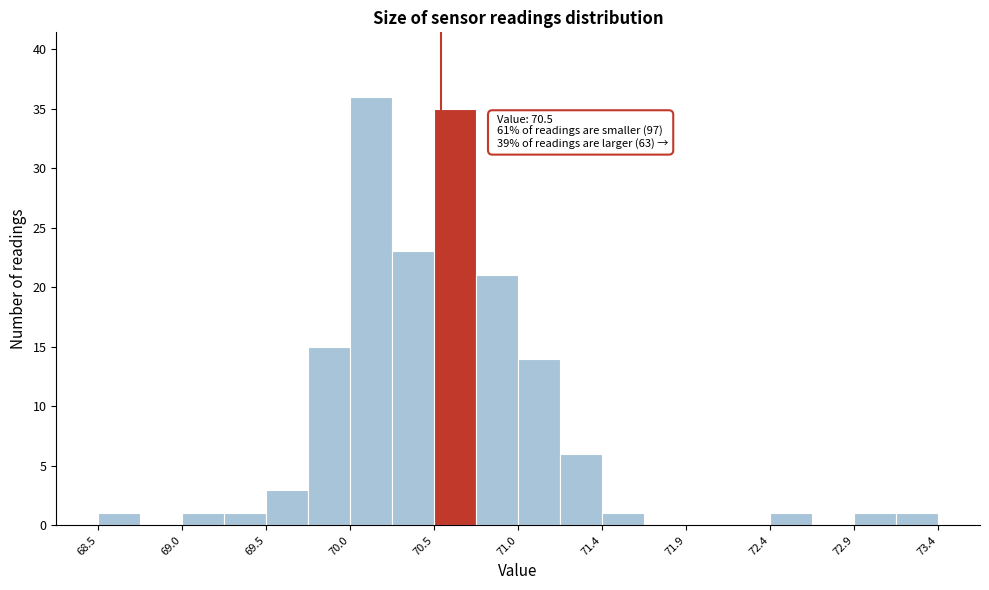

Which range on the x-axis has the tallest bar?

69.970 to 70.215